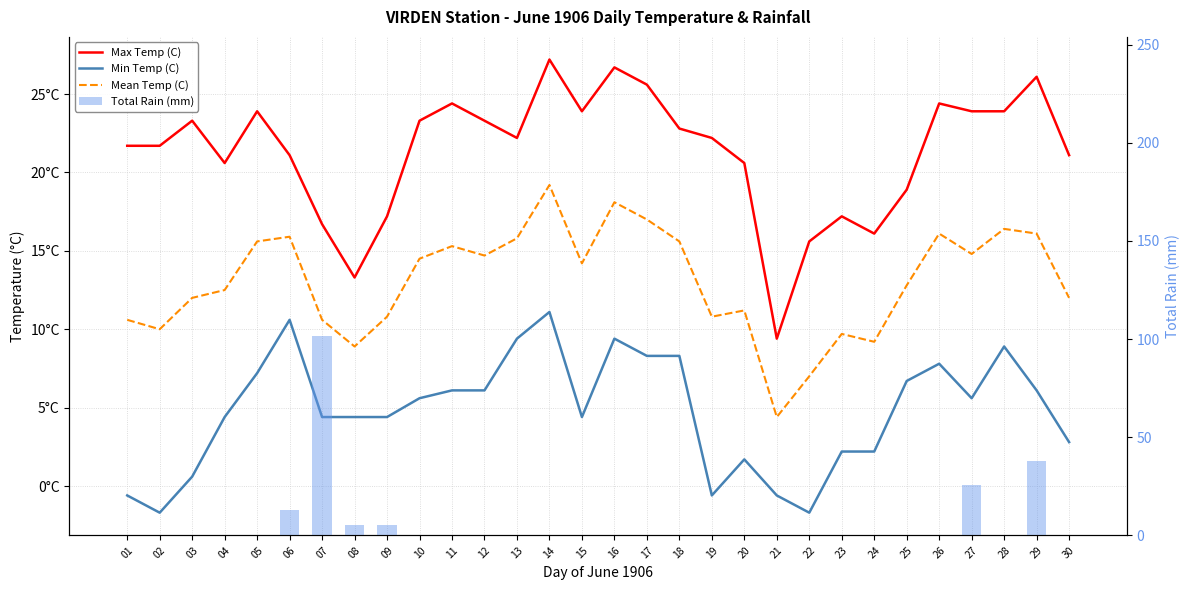

What is the difference between the Mean Temp (C) values at 10 and 13?

1.3